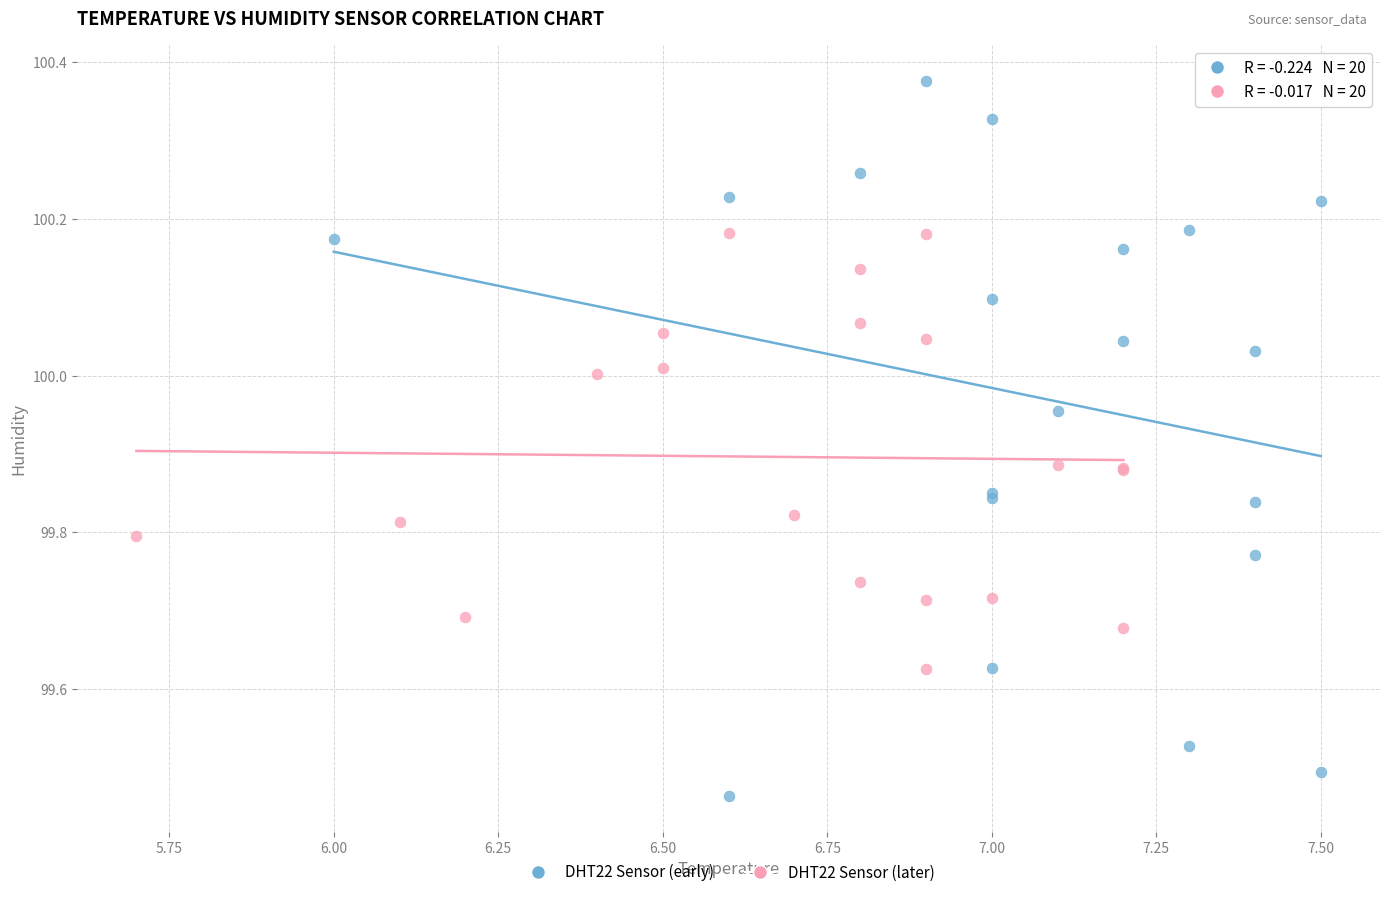

Which series contains the highest Y value?

DHT22 Sensor (early)